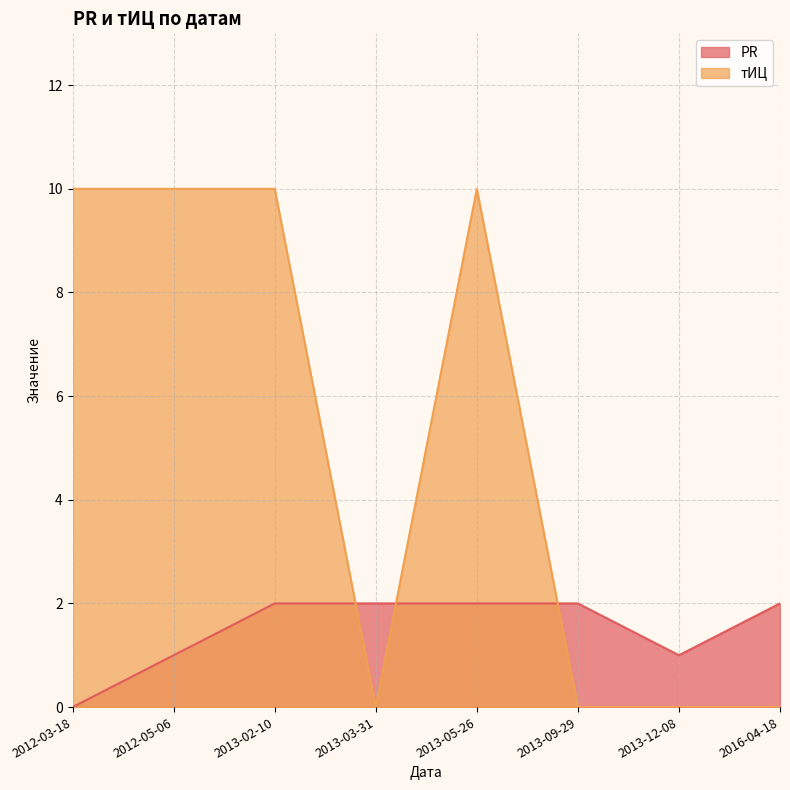

Is it true that PR equals 2 at 2013-03-31?

True